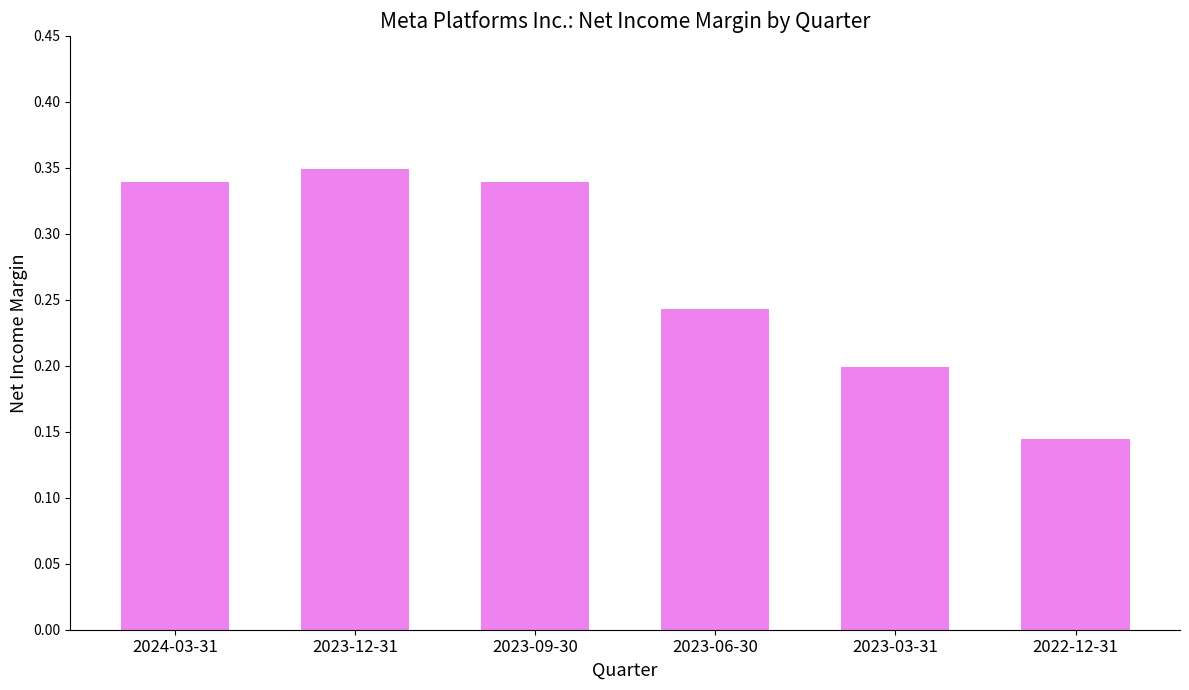

How many series are shown in this chart?

1